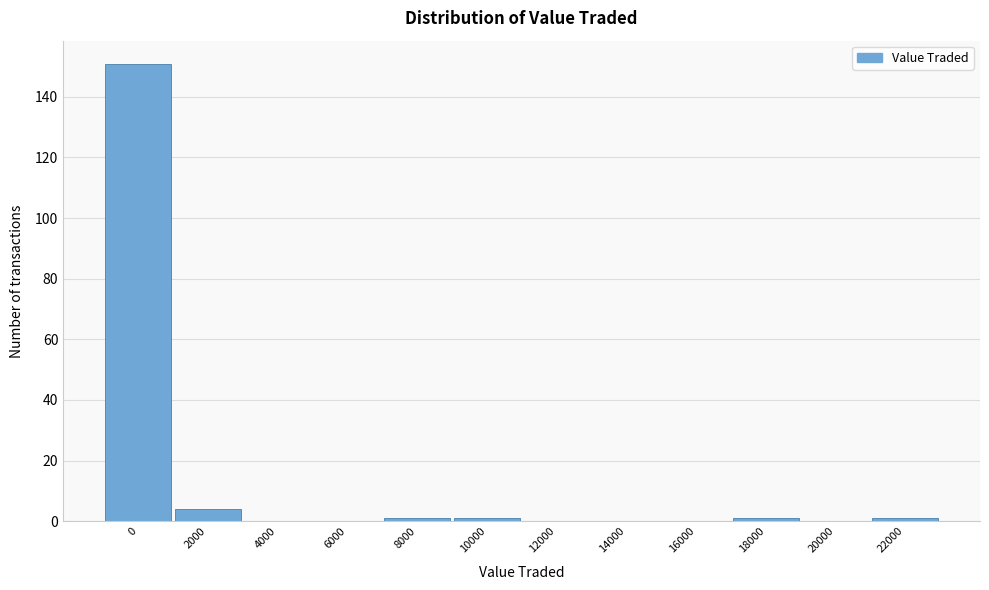

Reading left to right, extract all data points from this chart.

0=151	2000=4	4000=0	6000=0	8000=1	10000=1	12000=0	14000=0	16000=0	18000=1	20000=0	22000=1